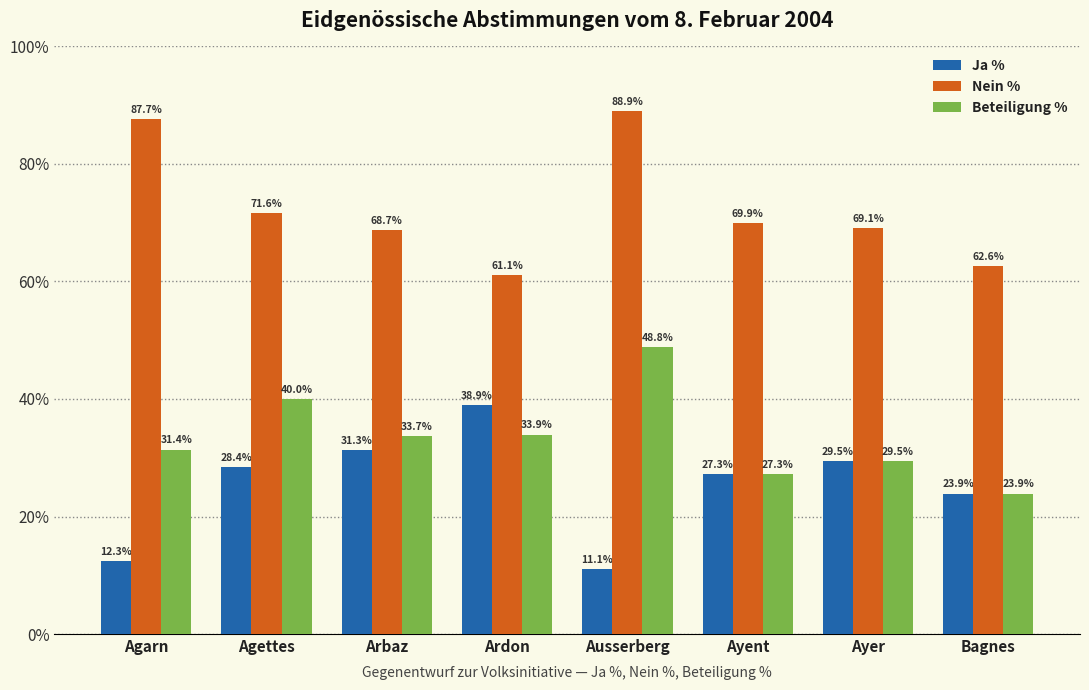

Where does the Nein % series first go above 69?

Agarn